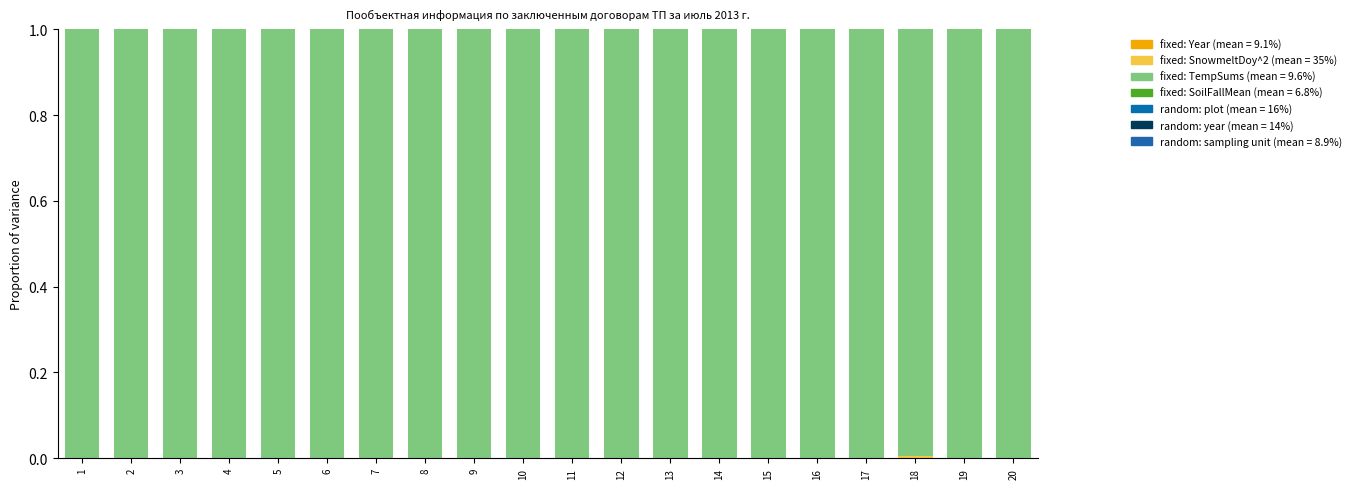

The value of fixed: SoilFallMean (mean = 6.8%) at 9 is 0.0. True or false?

False